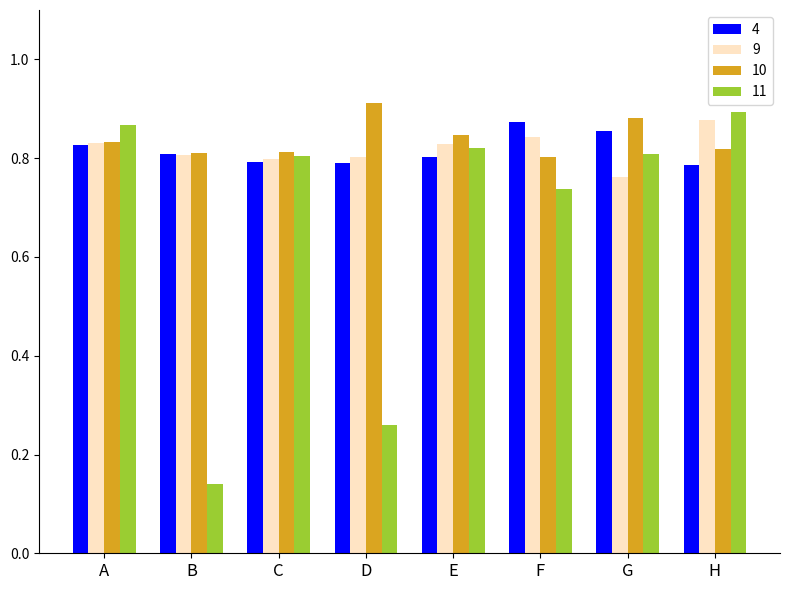

Where is 11 nearest to the value 0?

B